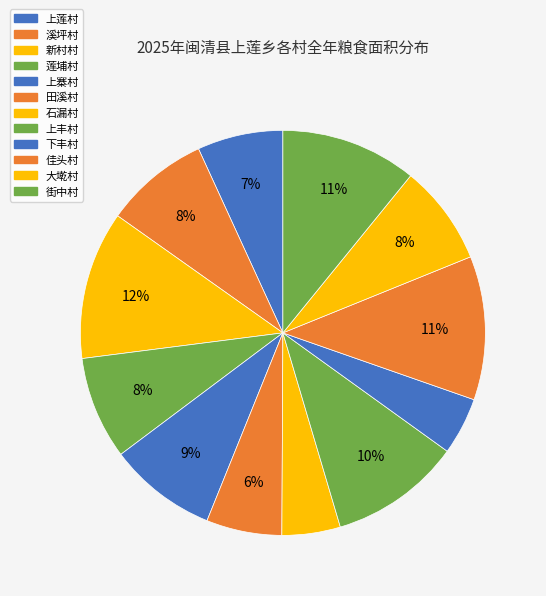

To the nearest percent, what portion does 莲埔村 represent?

8%